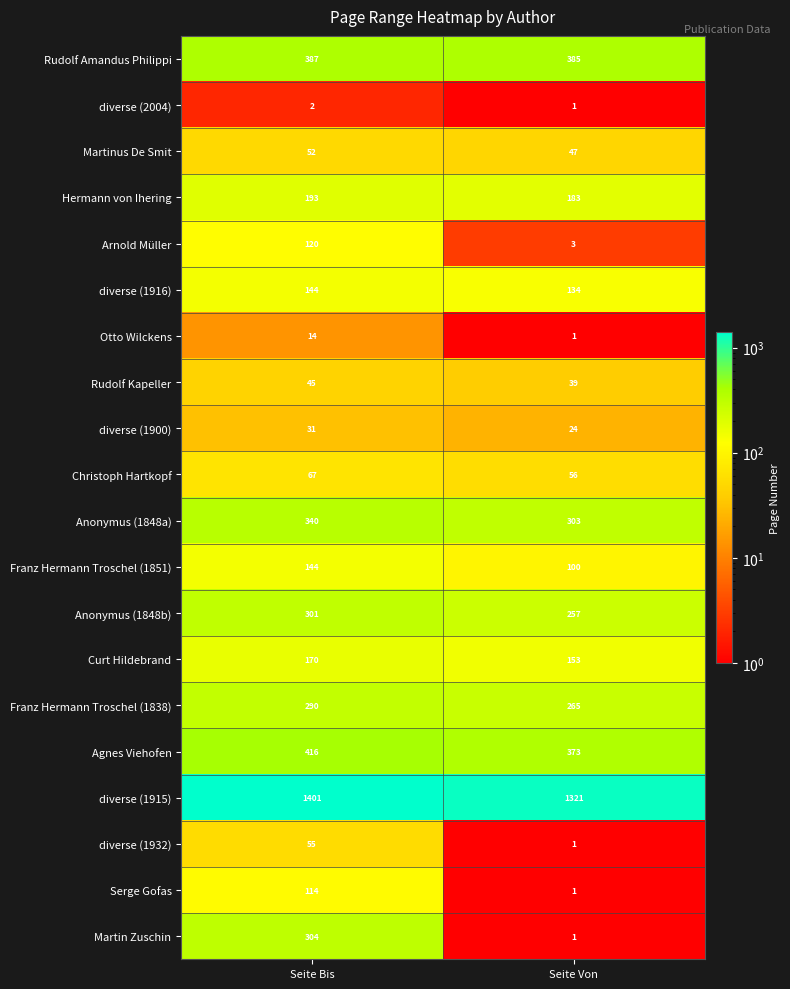

At which category does the chart reach its peak across all series?

Seite Bis